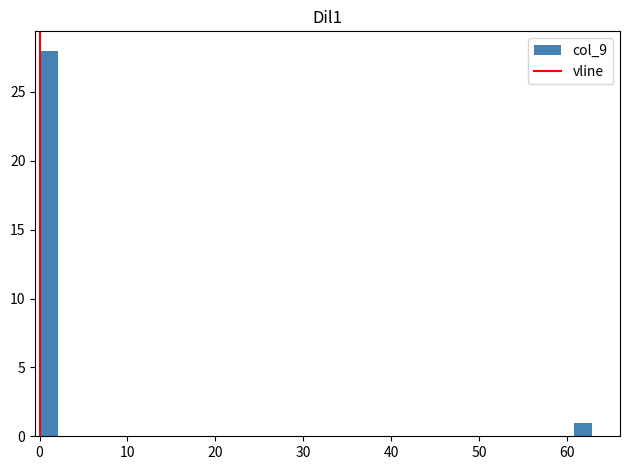

Around what value on the x-axis is the tallest bar? Give the approximate position of its centre, as read against the axis.

1